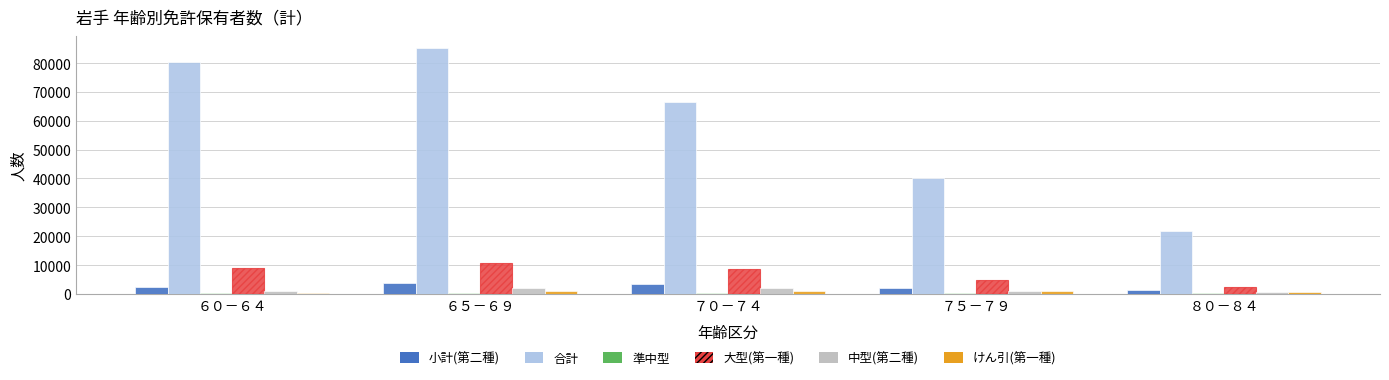

True or false: 合計 has a value of 80330 at ６０－６４.

True